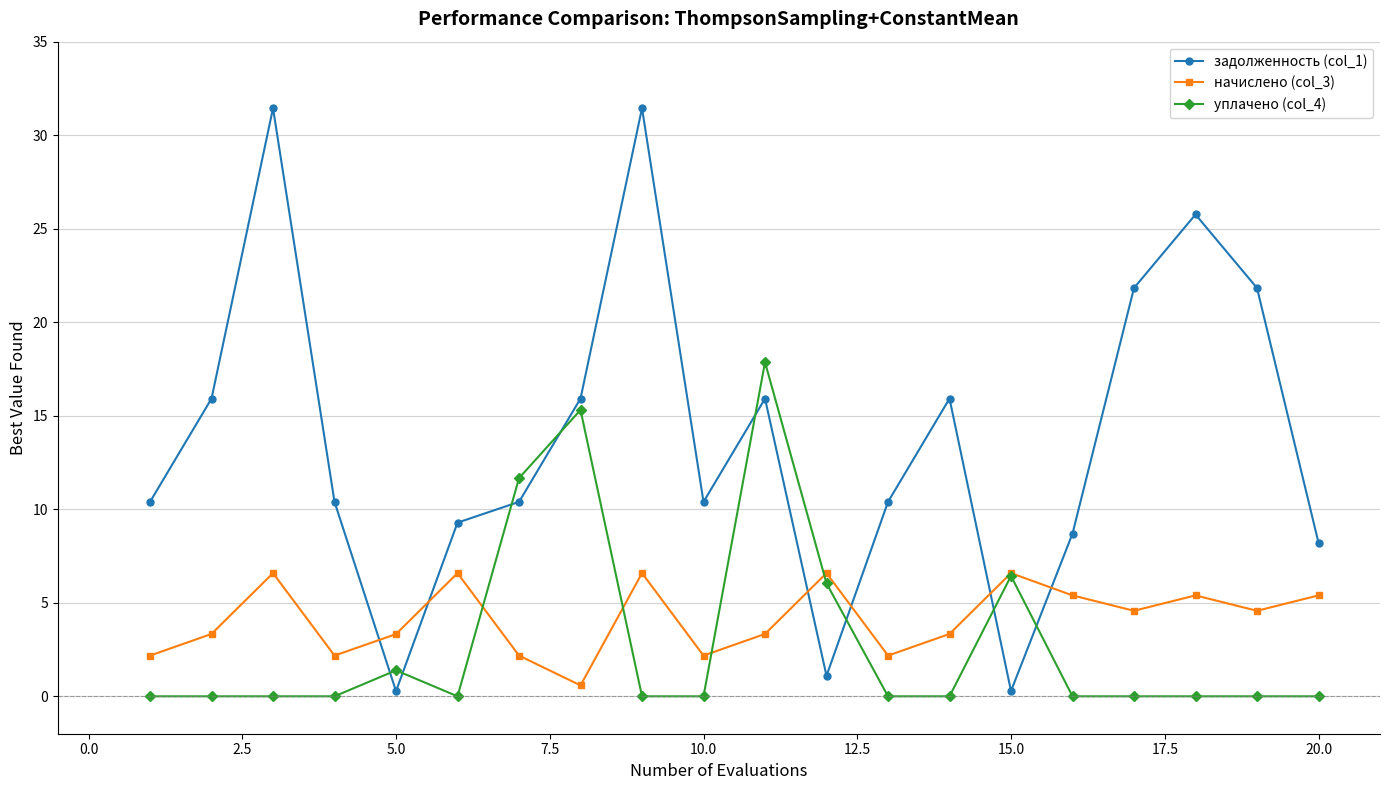

Which series has the largest total across all categories?

задолженность (col_1)